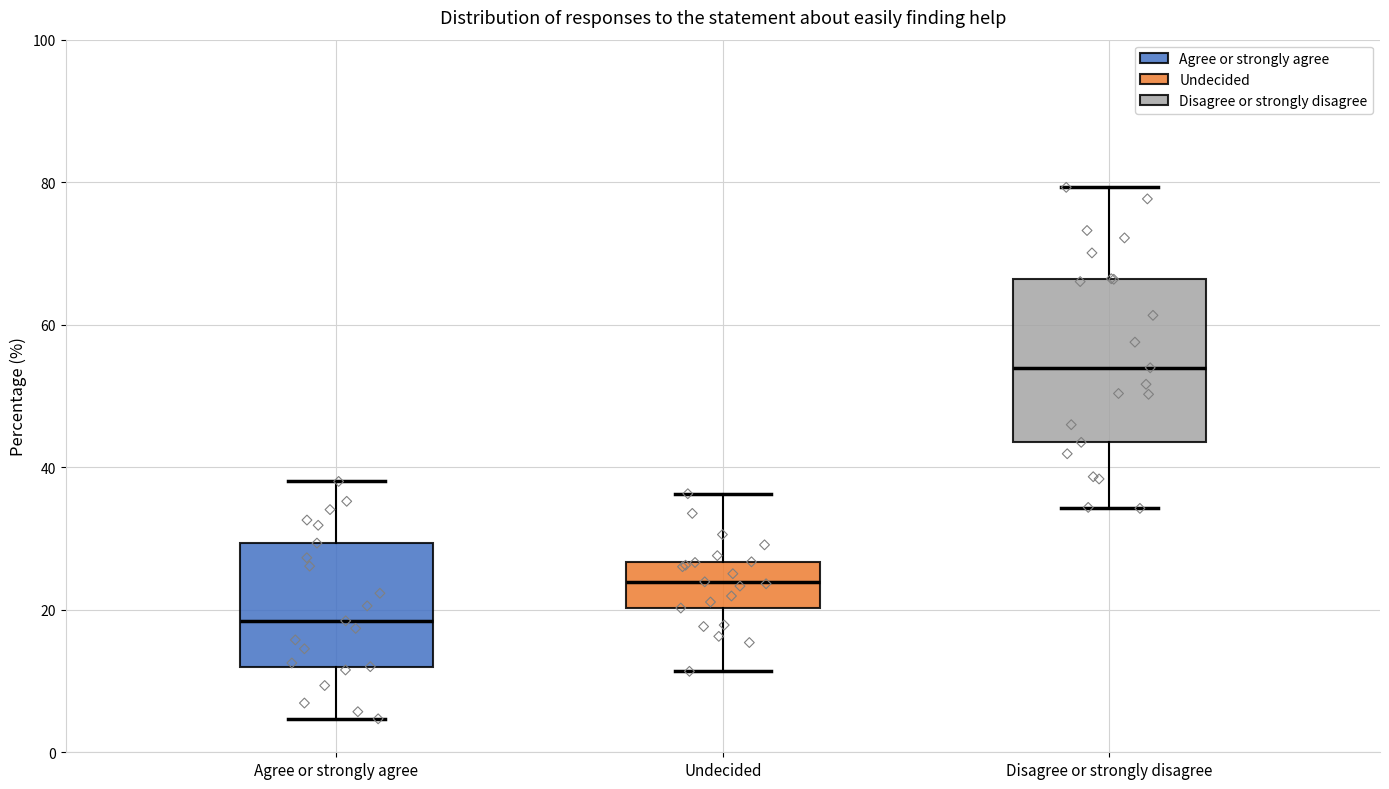

Comparing the boxes themselves (not the whiskers), which one is the tallest?

Disagree or strongly disagree